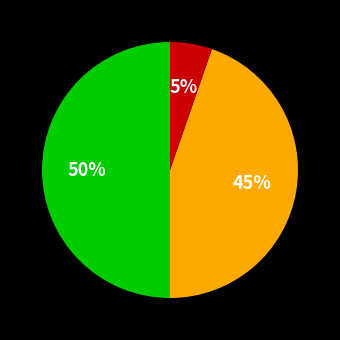

To the nearest percent, what is the difference between the largest and smallest slice percentages?

45%